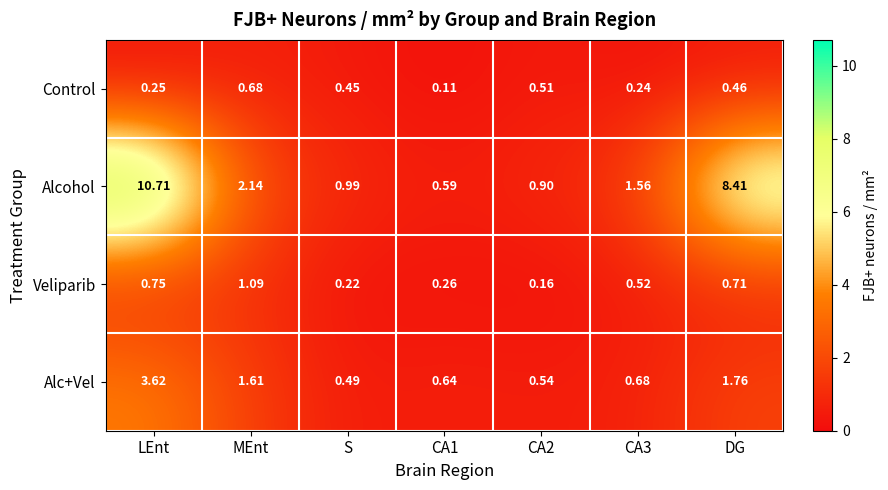

Between MEnt and CA3, which series saw the biggest shift?

Alc+Vel